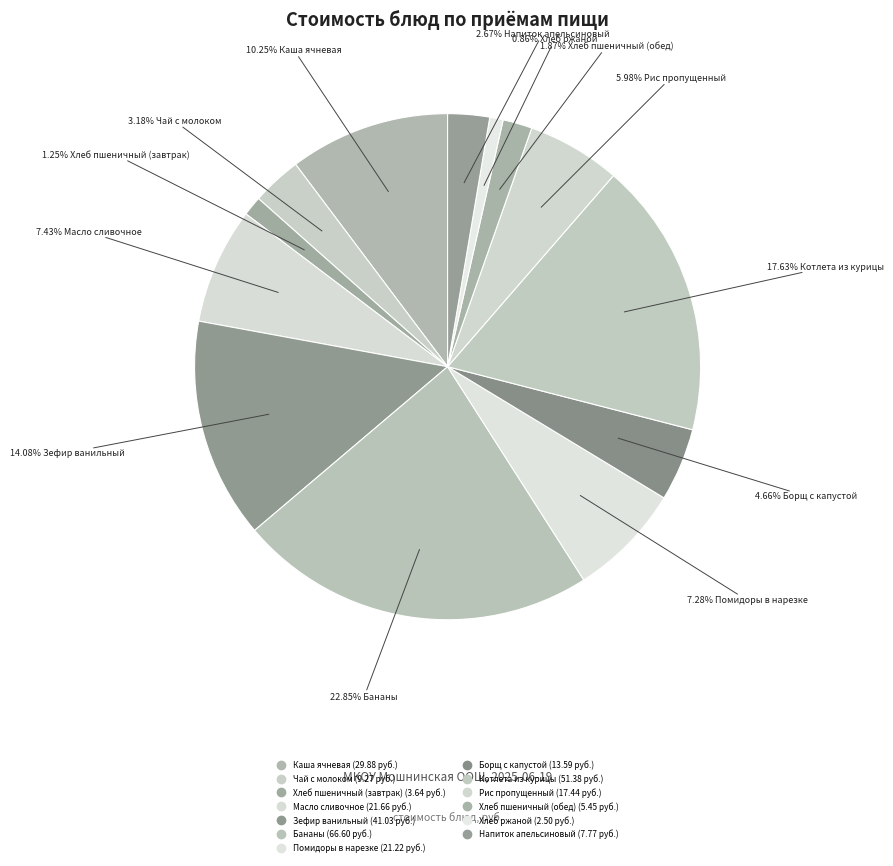

Which slice is the smallest?

Хлеб ржаной